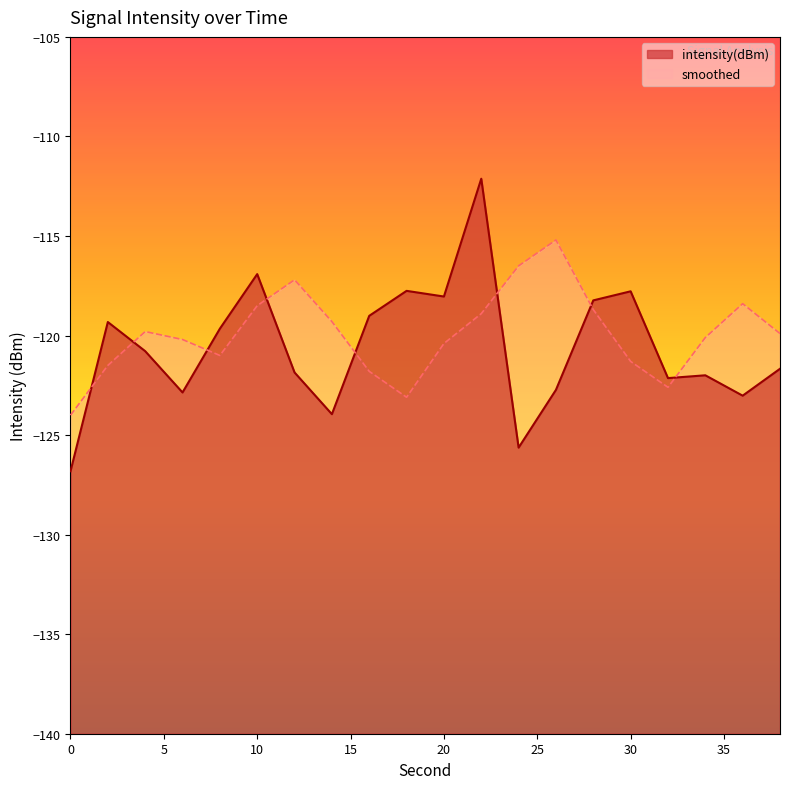

What is the sum of all intensity(dBm) values?

-2412.3